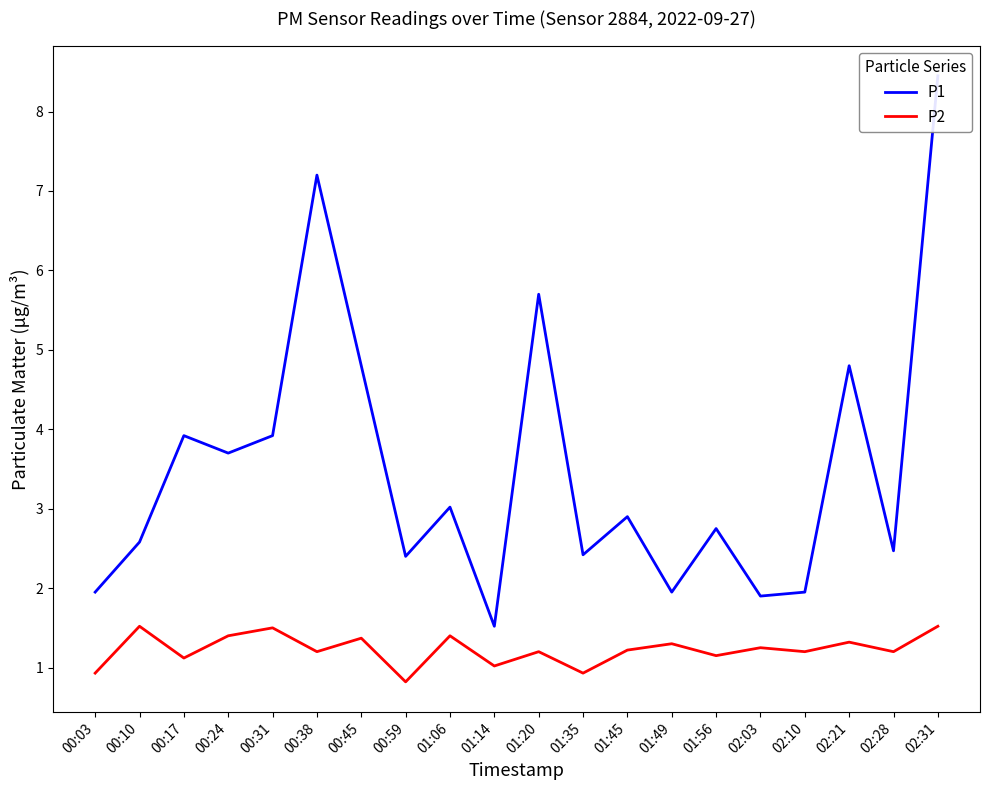

List the labels in order of P2 value, largest first.

00:10, 02:31, 00:31, 00:24, 01:06, 00:45, 02:21, 01:49, 02:03, 01:45, 00:38, 01:20, 02:10, 02:28, 01:56, 00:17, 01:14, 00:03, 01:35, 00:59